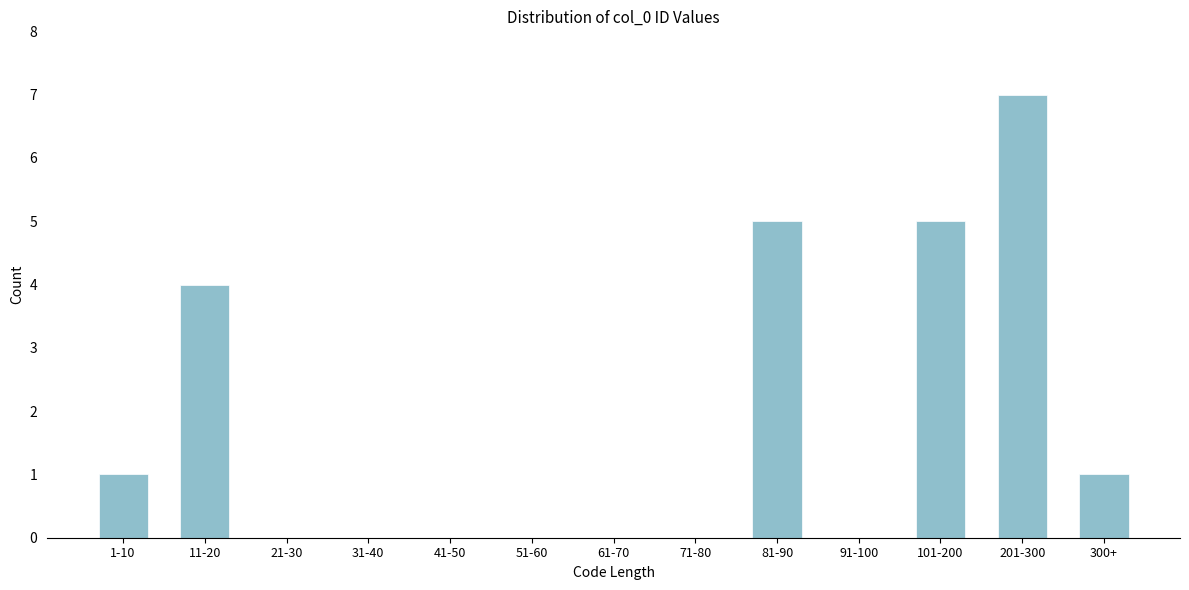

Reading right to left, what are all the values shown in this chart?

300+=1	201-300=7	101-200=5	91-100=0	81-90=5	71-80=0	61-70=0	51-60=0	41-50=0	31-40=0	21-30=0	11-20=4	1-10=1